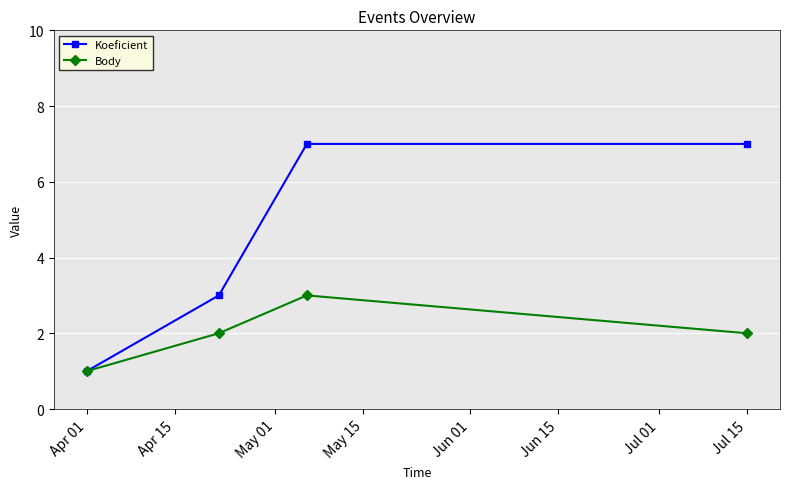

What is the maximum value shown in the chart?

7